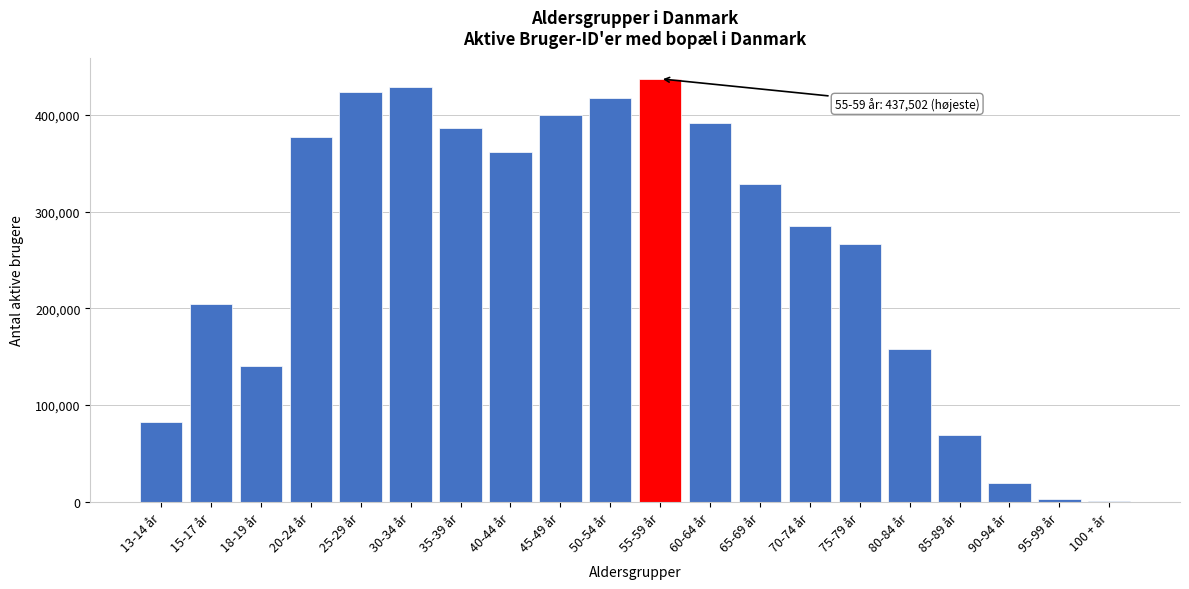

Reading right to left, transcribe all the data shown in this chart.

100 + år=266	95-99 år=3282	90-94 år=19332	85-89 år=69340	80-84 år=158379	75-79 år=266201	70-74 år=285526	65-69 år=328793	60-64 år=391359	55-59 år=437502	50-54 år=417374	45-49 år=399642	40-44 år=362119	35-39 år=386677	30-34 år=429352	25-29 år=423589	20-24 år=377731	18-19 år=140865	15-17 år=204146	13-14 år=82883